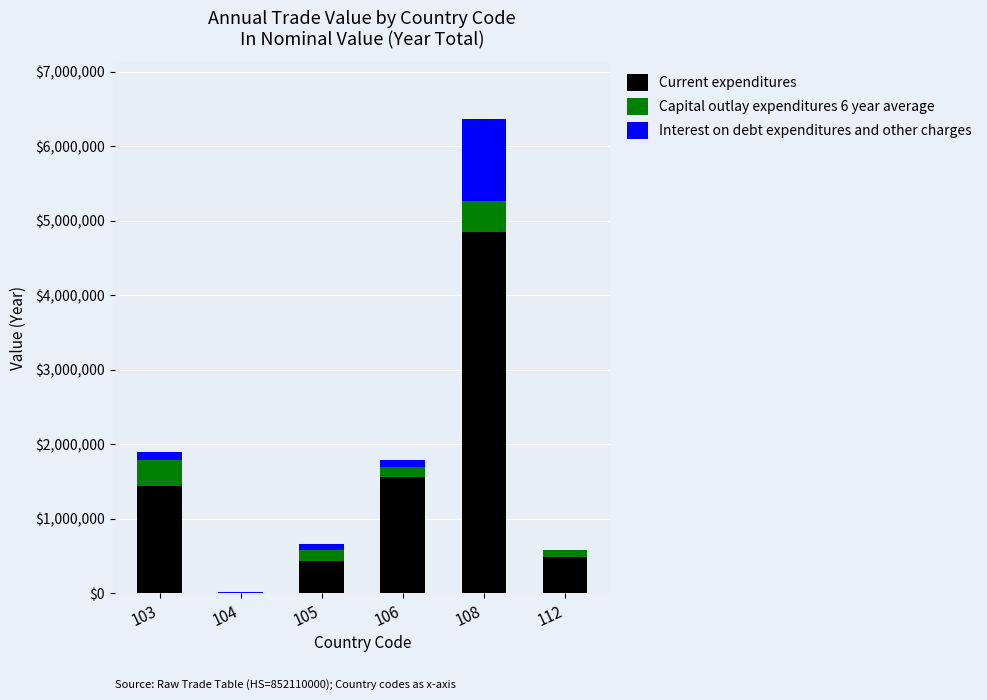

How many data points does each series have?

6